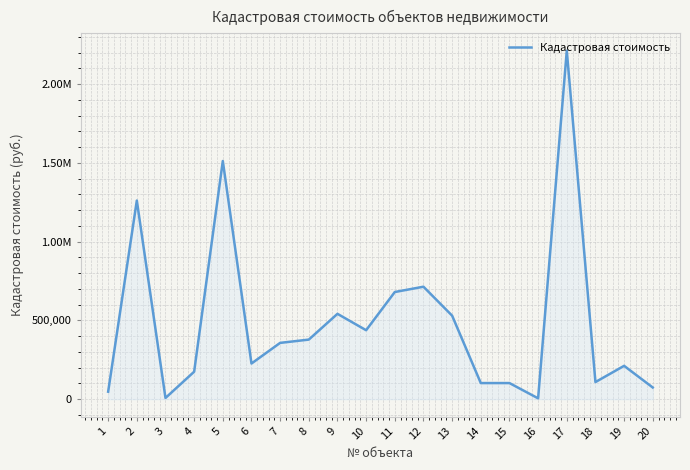

What is the change in value from 4 to 7?

+183020.7